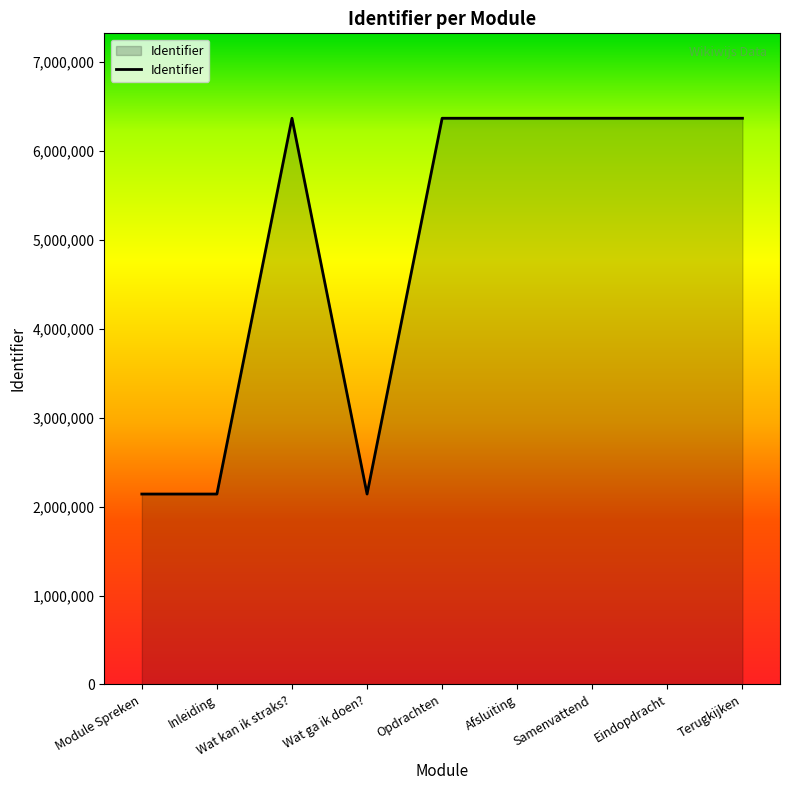

Where is the first local maximum?

Wat kan ik straks?